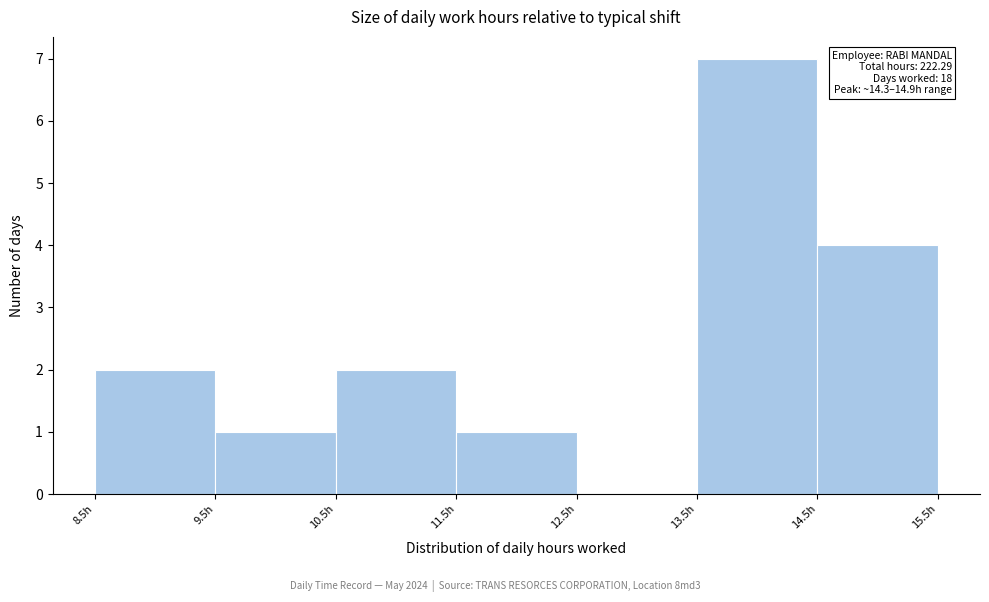

Over which range of the x-axis is the bar tallest?

13.5 to 14.5